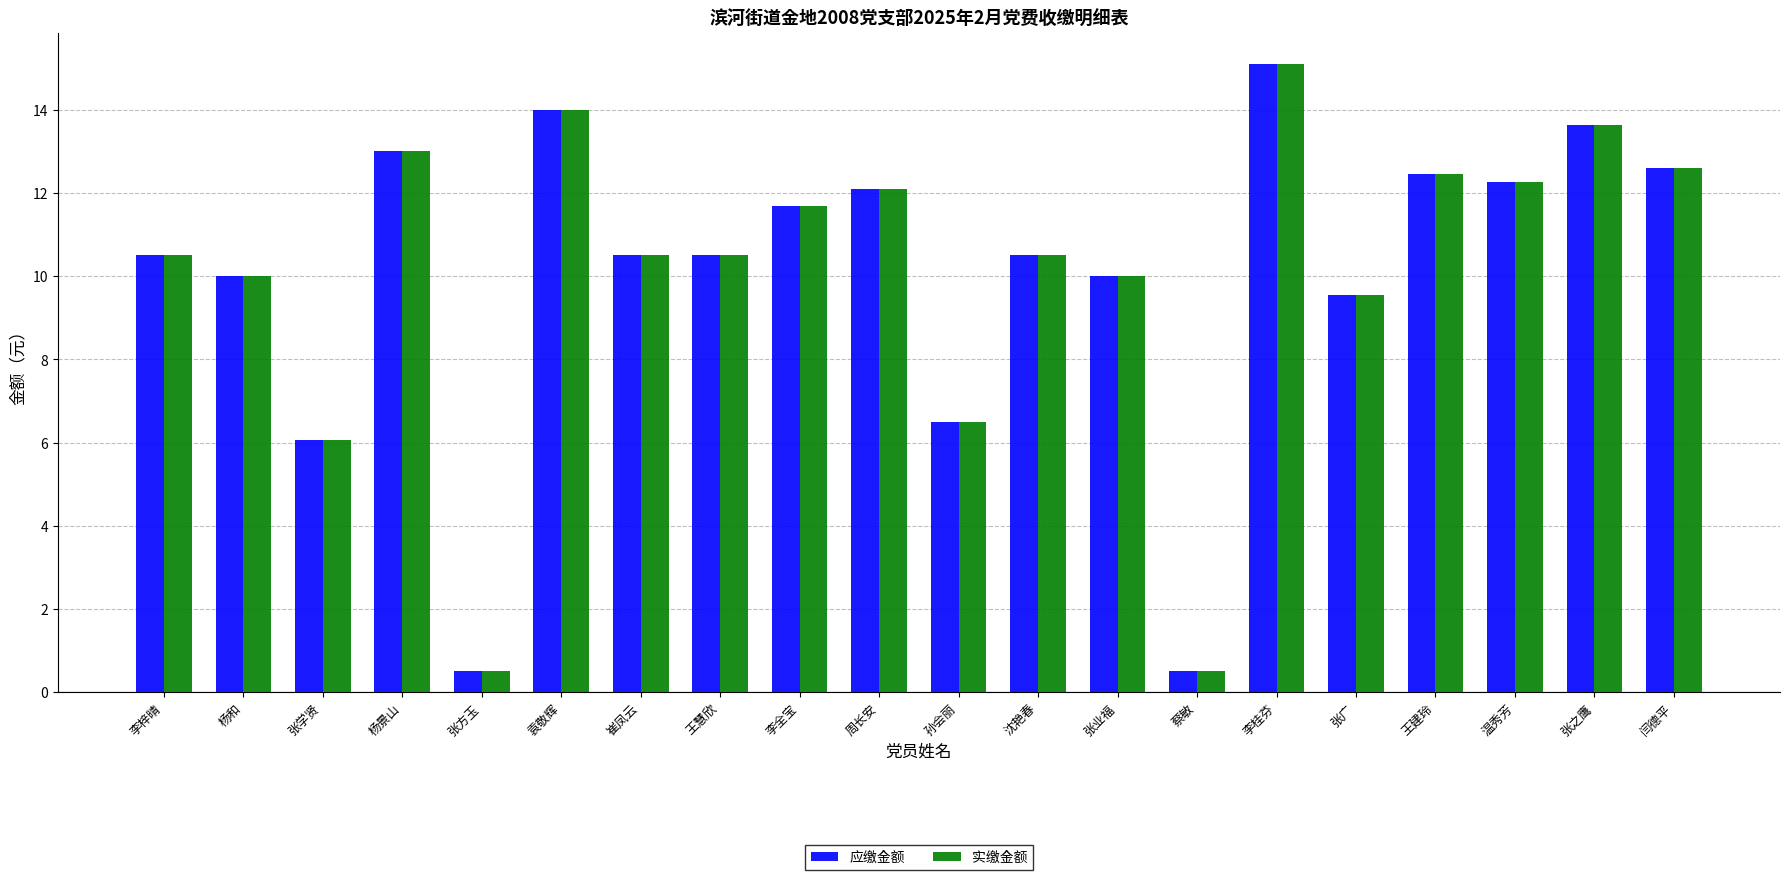

What is the label of the 12th bar from the left?

沈艳春